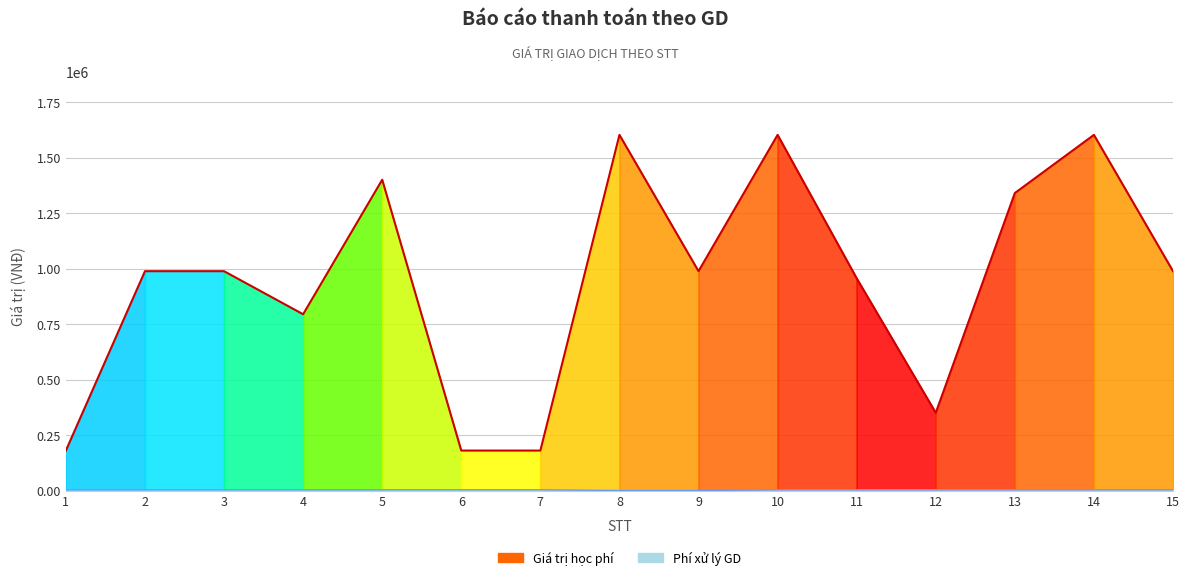

Count the number of data series in this chart.

2